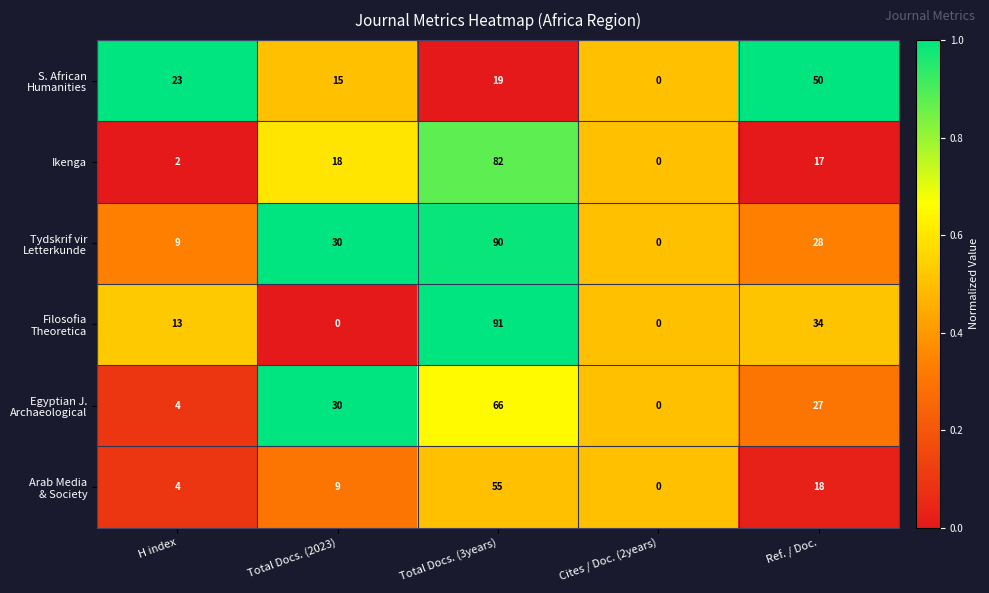

At which category is the sum across all series the highest?

Total Docs. (3years)